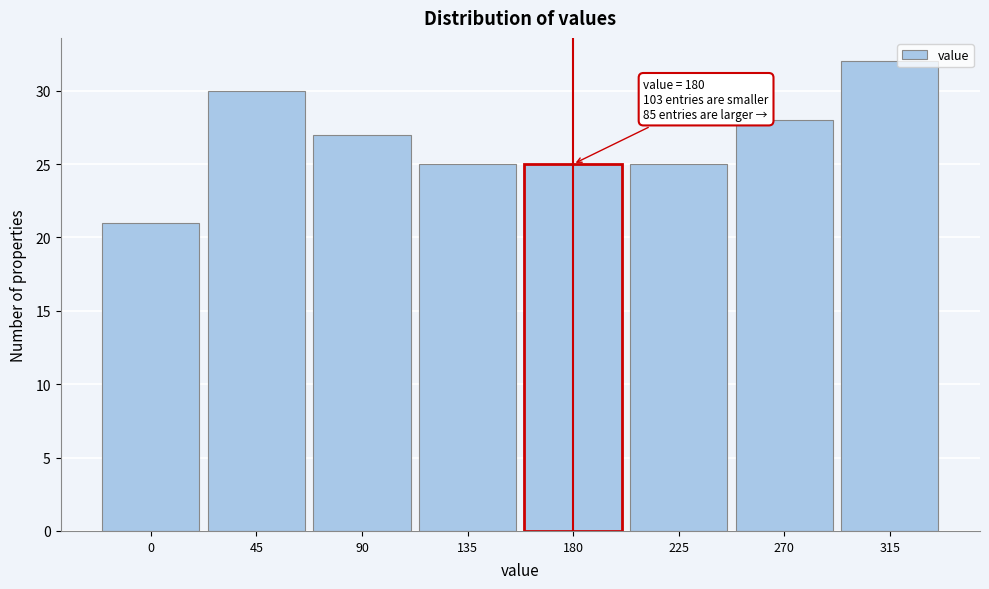

Reading left to right, extract all data points from this chart.

21	30	27	25	25	25	28	32